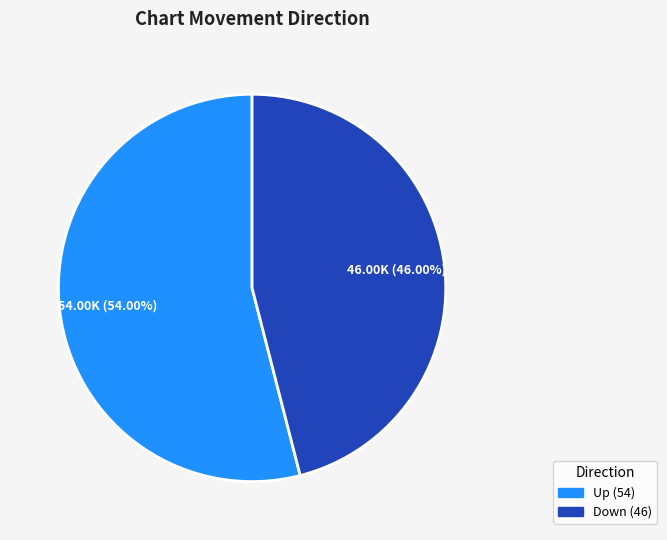

Is there any slice that represents more than half of the pie?

Yes